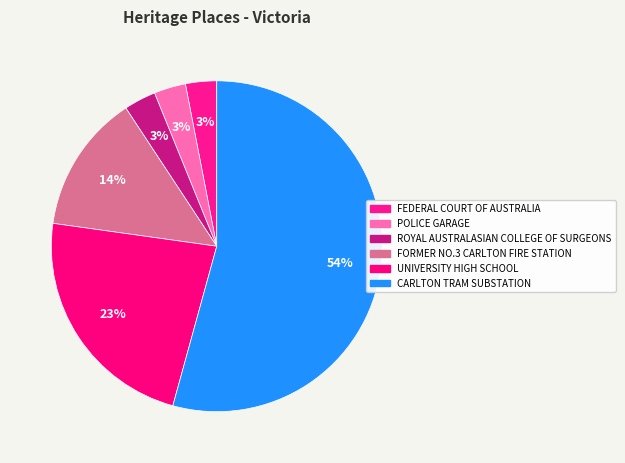

Which slice is the largest?

CARLTON TRAM SUBSTATION